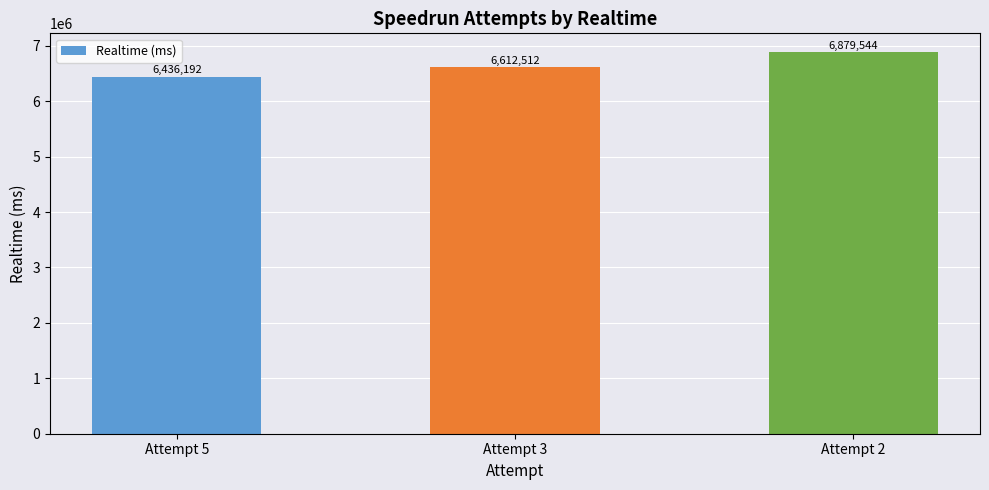

What value does the data have at Attempt 5, to the nearest 100?

6436200